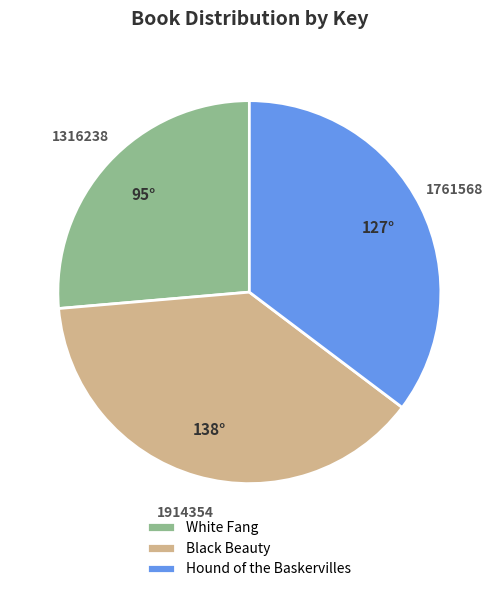

True or false: Black Beauty accounts for 38% of the total.

True